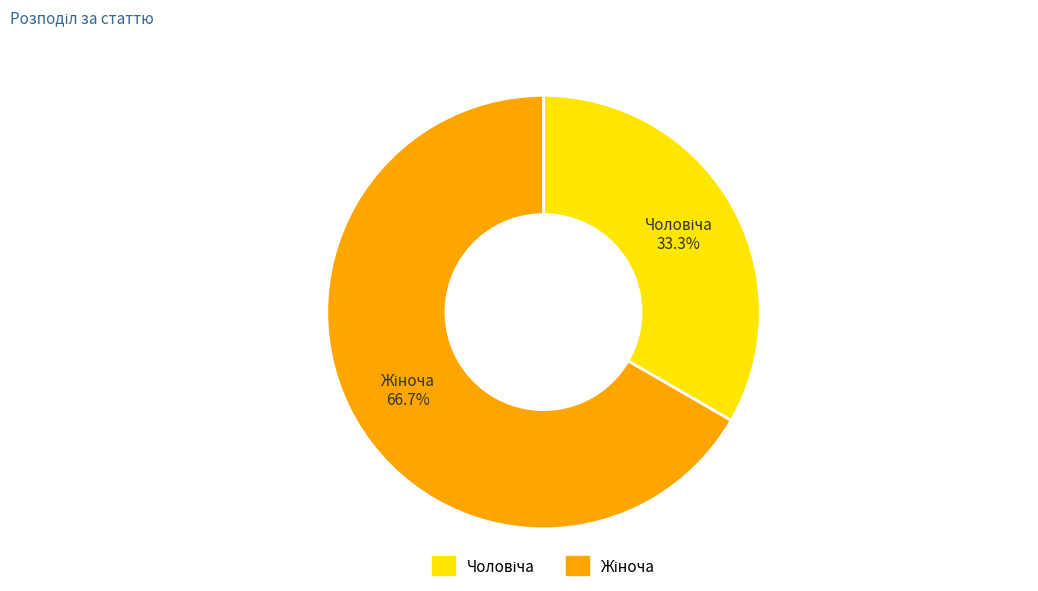

Is there any slice that represents more than half of the pie?

Yes